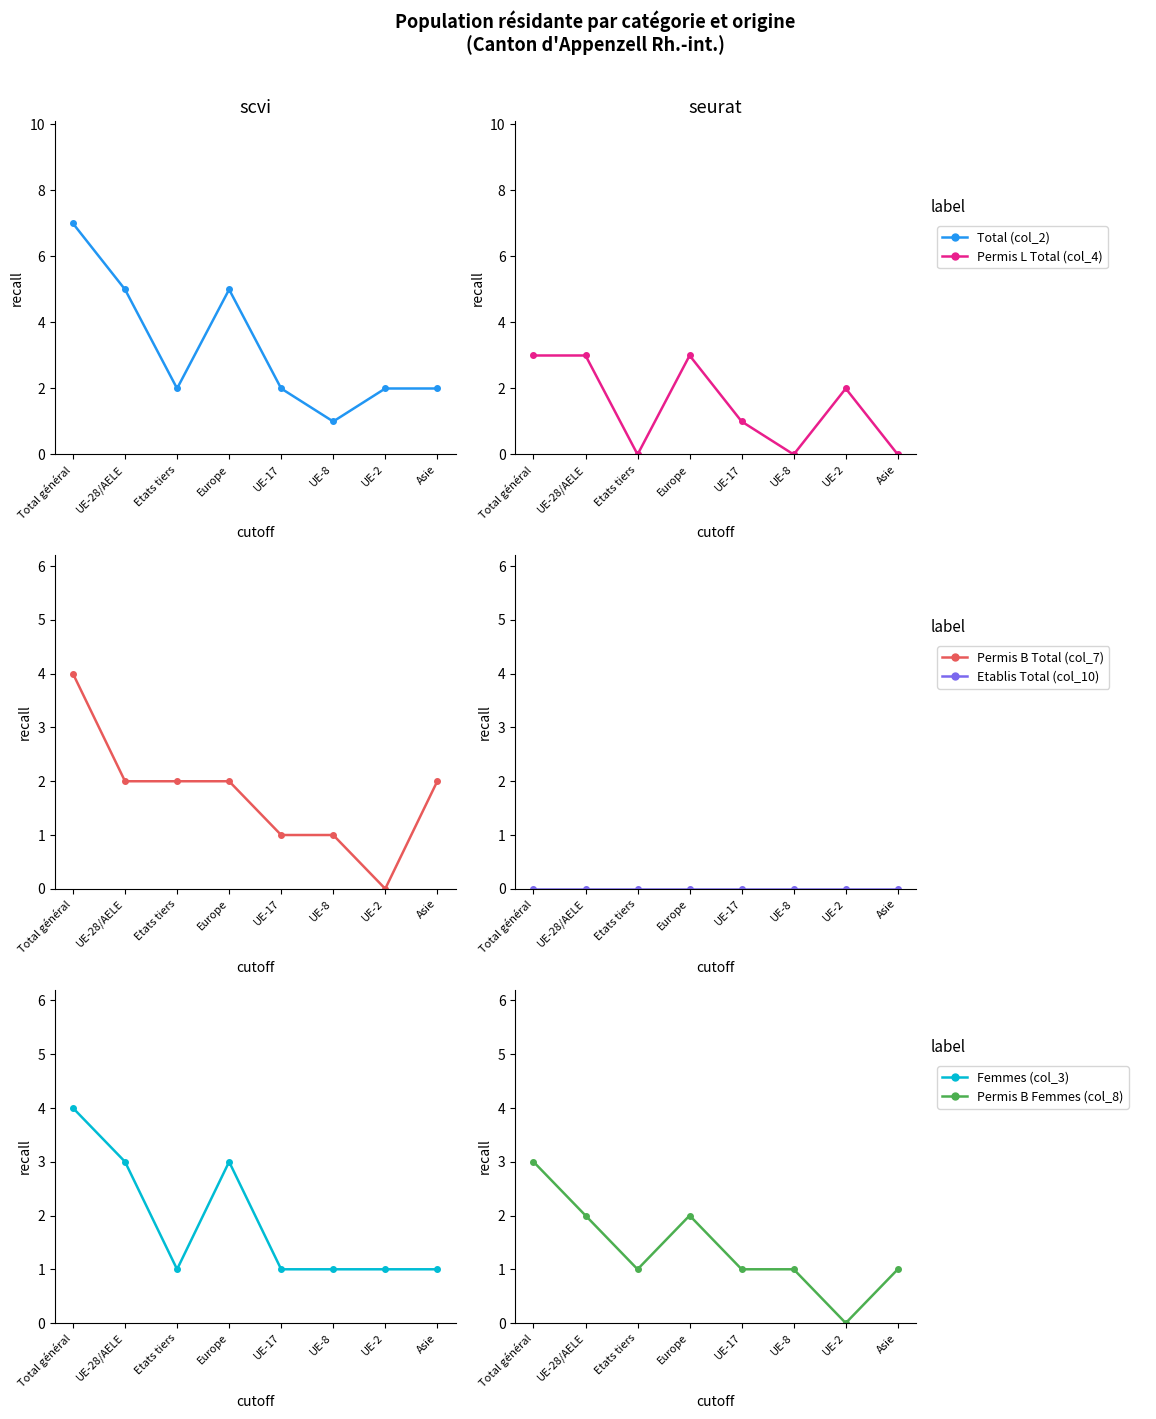

How many values in the Total (col_2) series exceed 2?

3